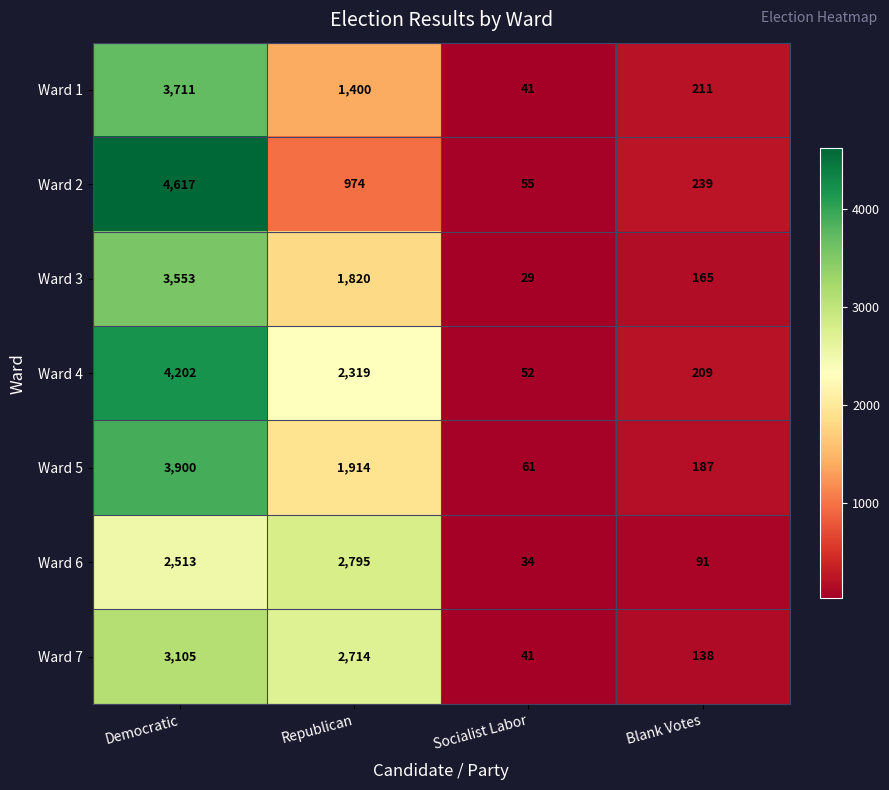

What is the sum of the Ward 1 values at Republican and Blank Votes?

1611